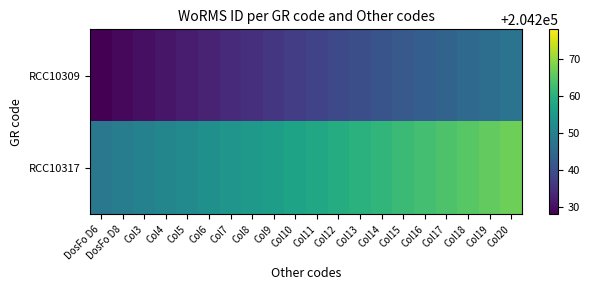

At which category is the sum across all series the highest?

Col20